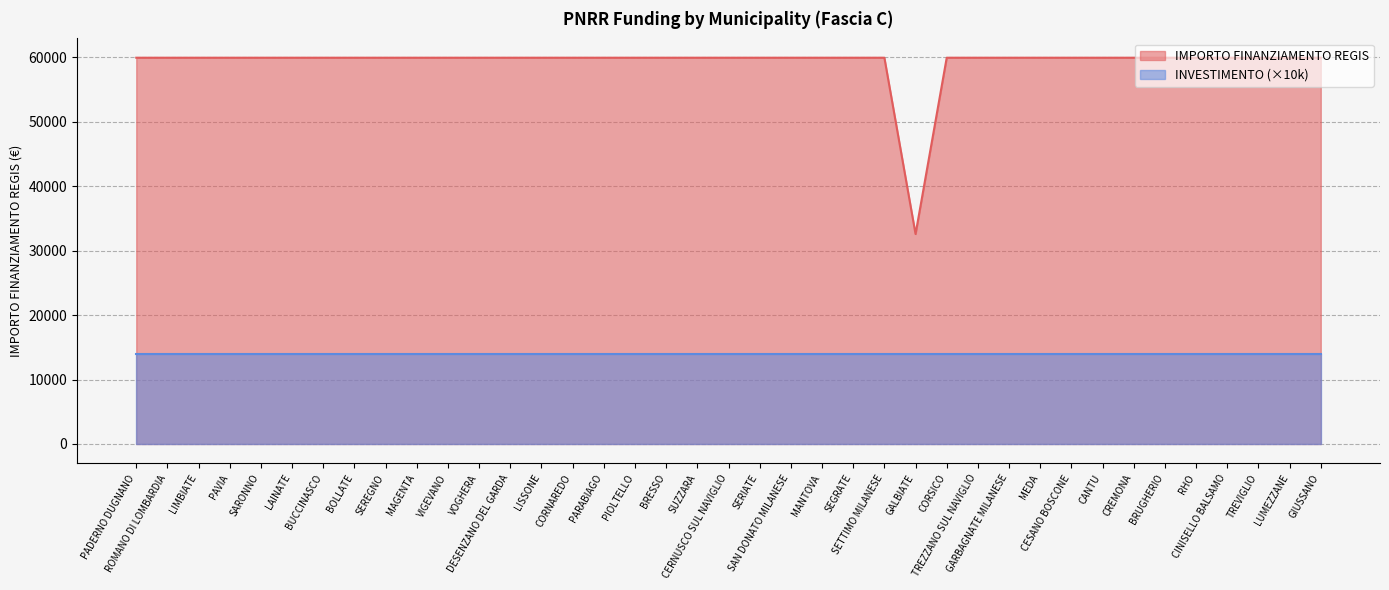

What is the sum of all values?

2311297